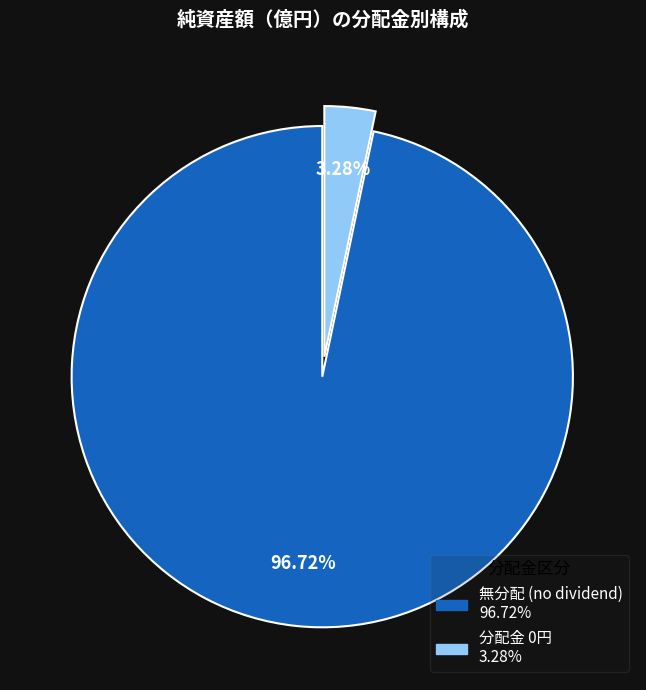

Is there any slice that represents more than half of the pie?

Yes